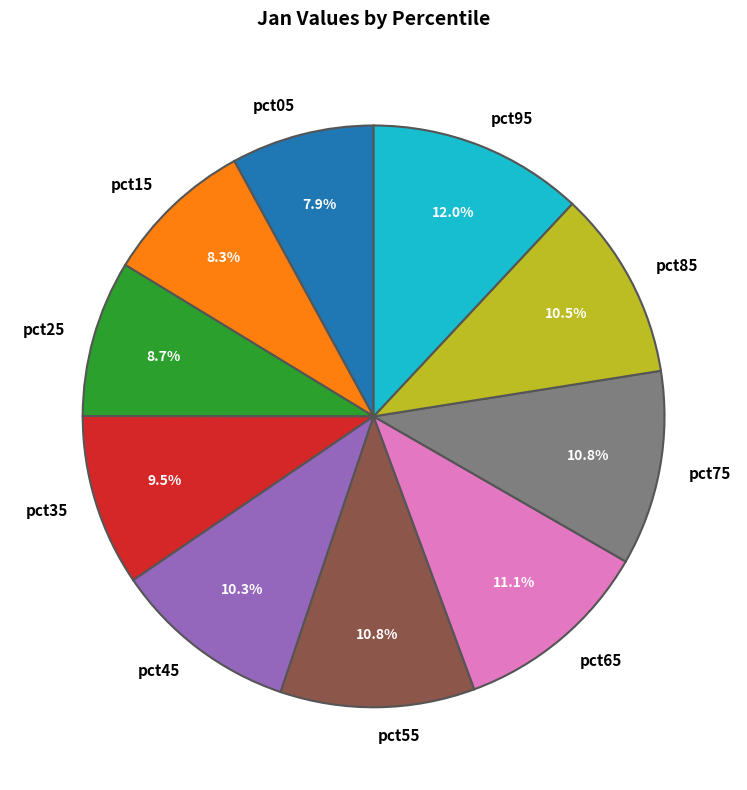

Which has a higher value, pct35 or pct25?

pct35